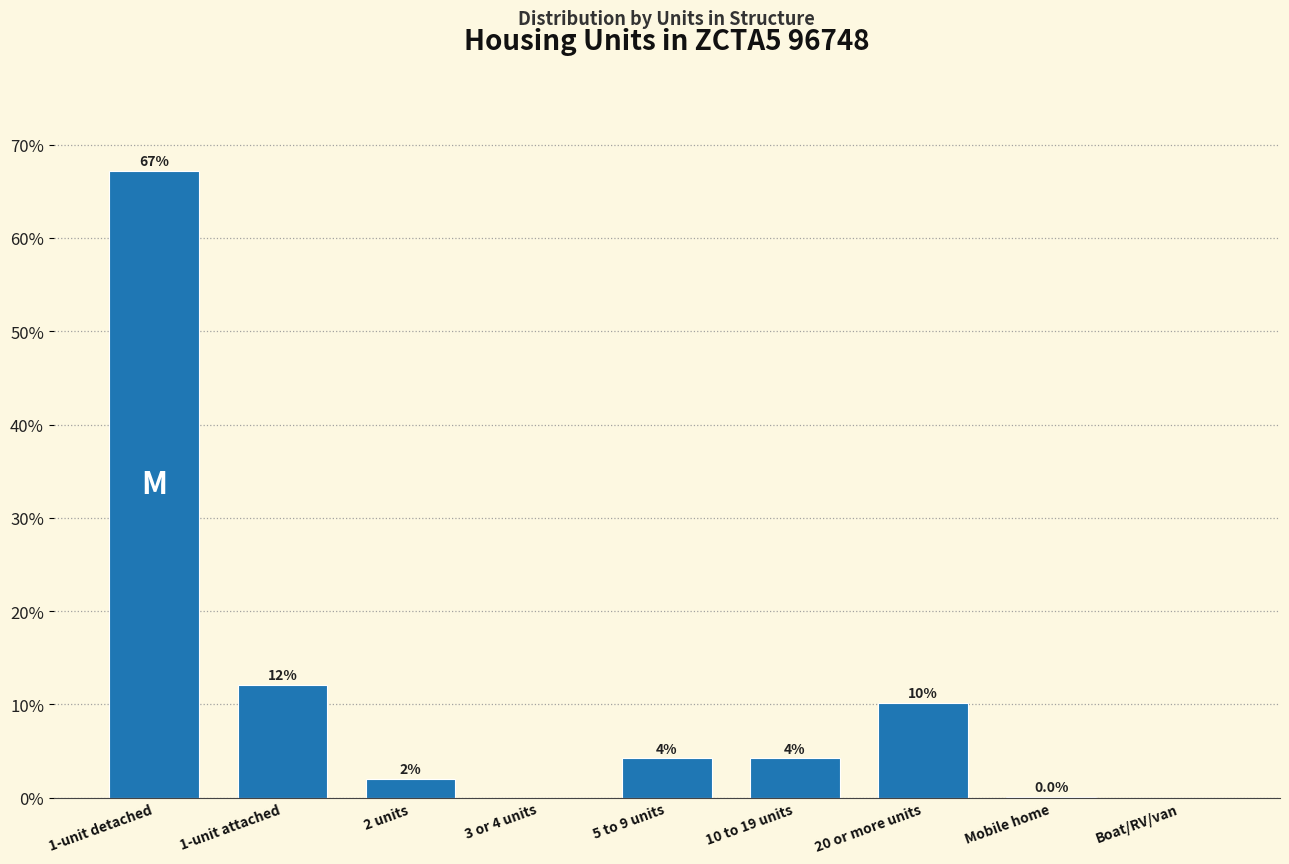

Are the bars horizontal?

No